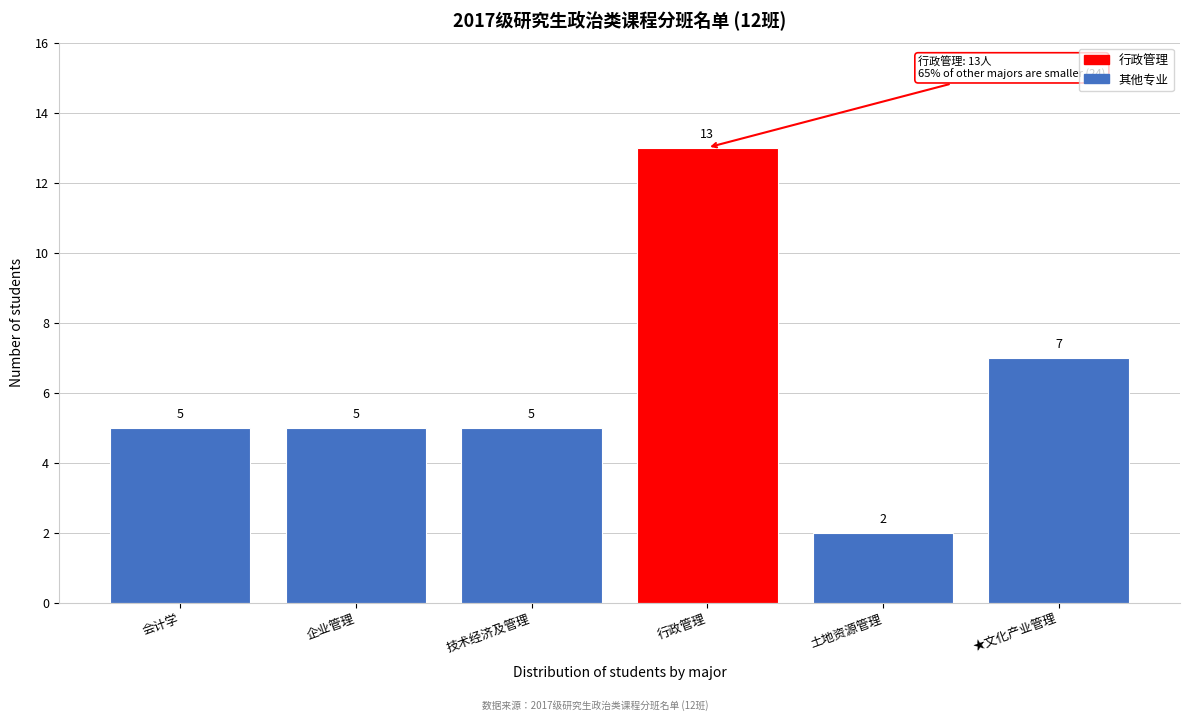

Reading left to right, extract all data points from this chart.

5	5	5	13	2	7